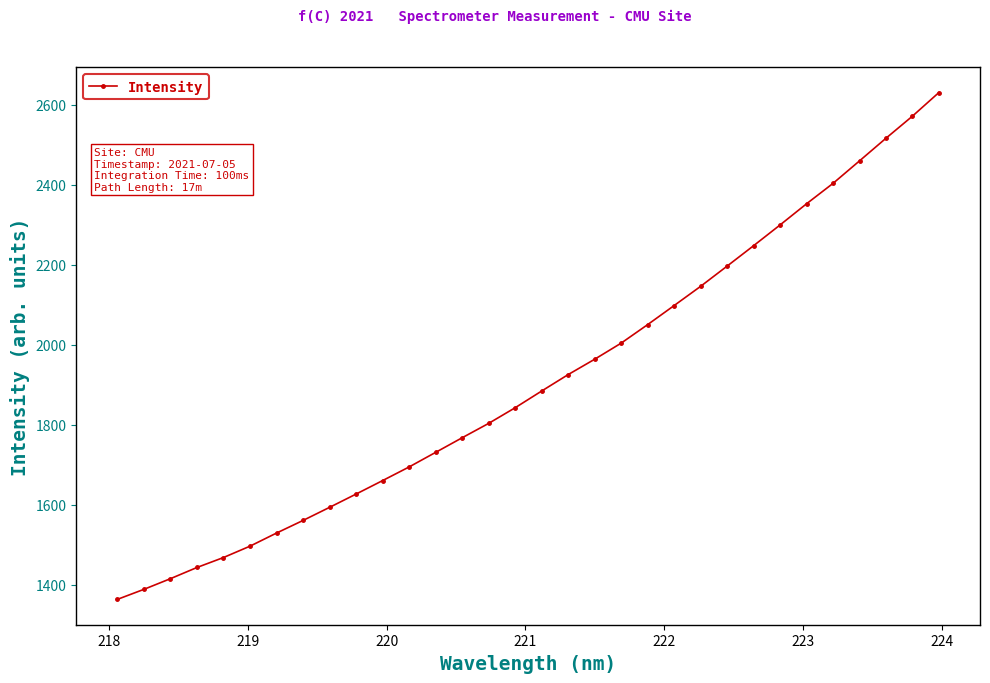

What is the value of the 15th point from the left?

1803.8